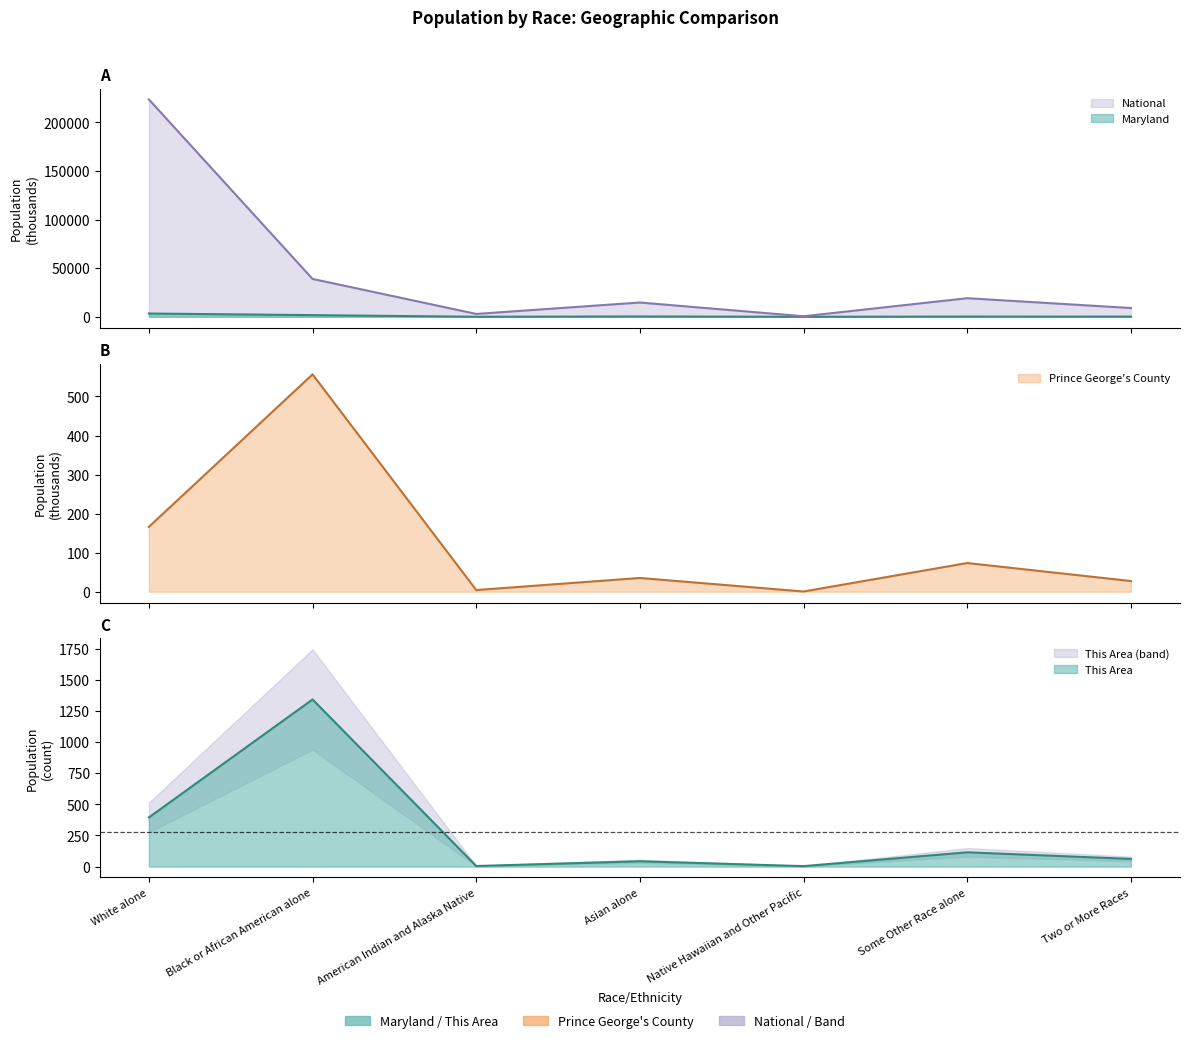

Rank the categories by This Area value from highest to lowest.

Black or African American alone, White alone, Some Other Race alone, Two or More Races, Asian alone, American Indian and Alaska Native, Native Hawaiian and Other Pacific